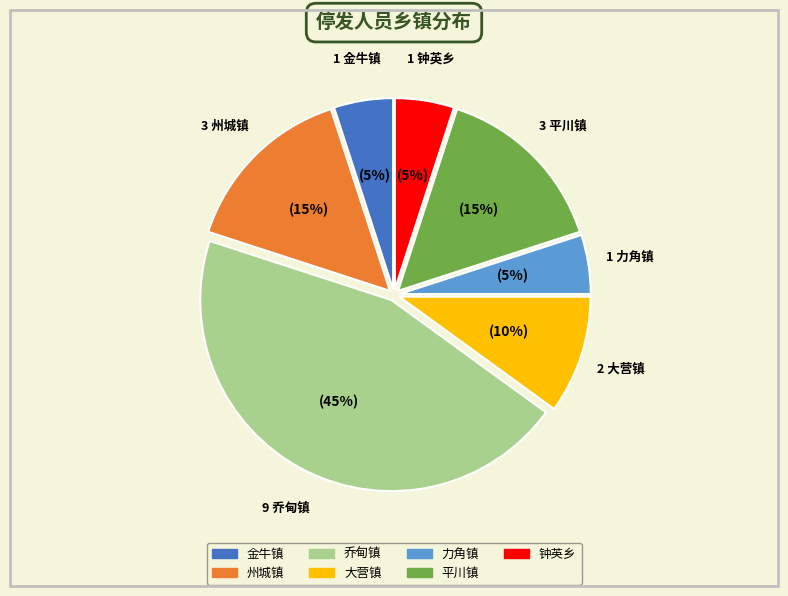

Which slice is the largest?

乔甸镇